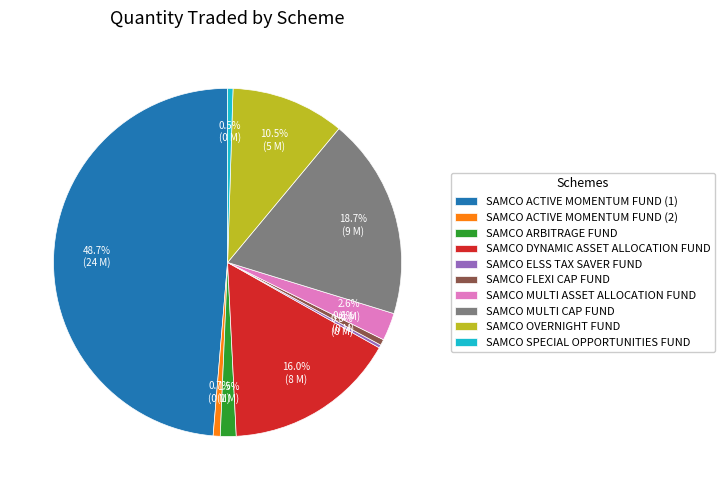

How many slices are in this pie chart?

10